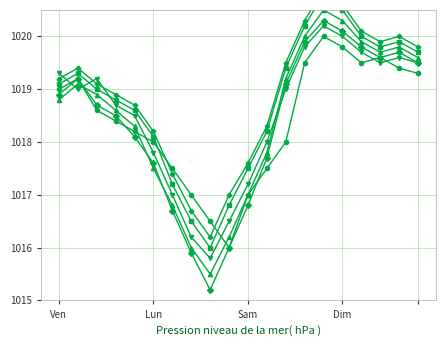

True or false: col_28 and col_16 cross at least once.

False